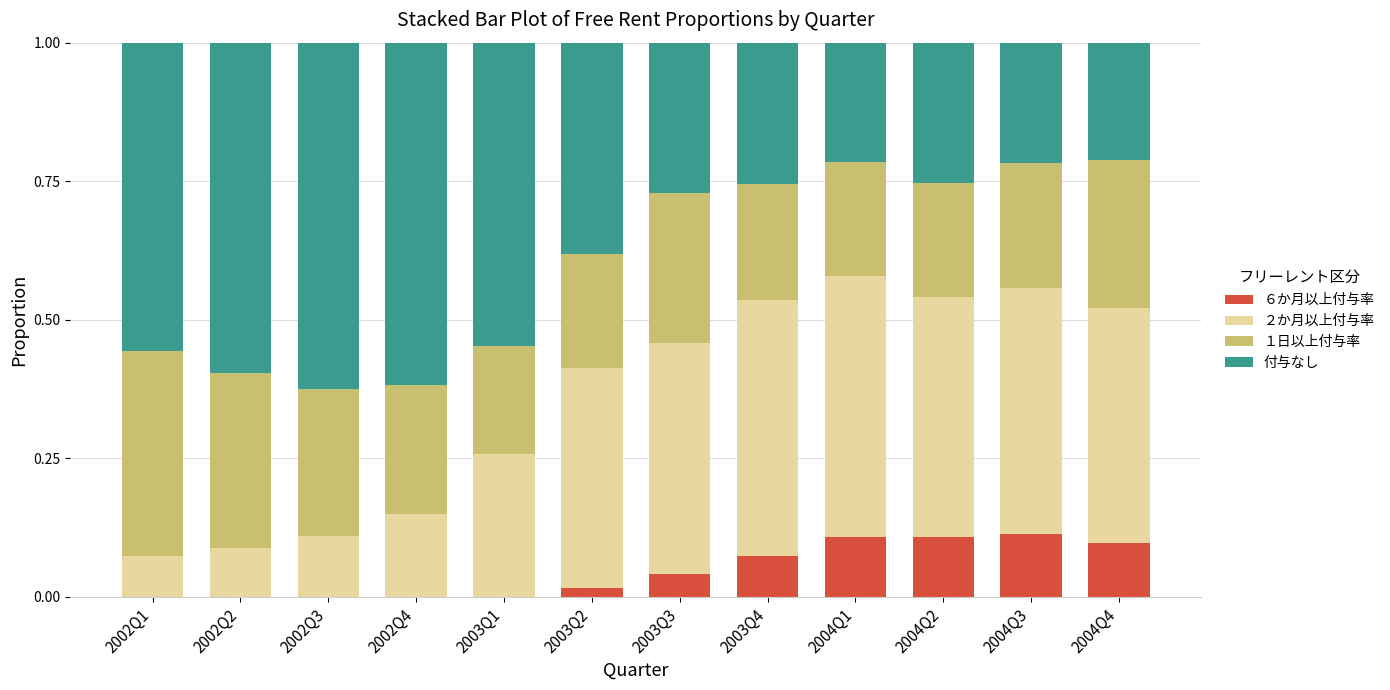

True or false: ６か月以上付与率 has a value of 0.0 at 2003Q2.

True